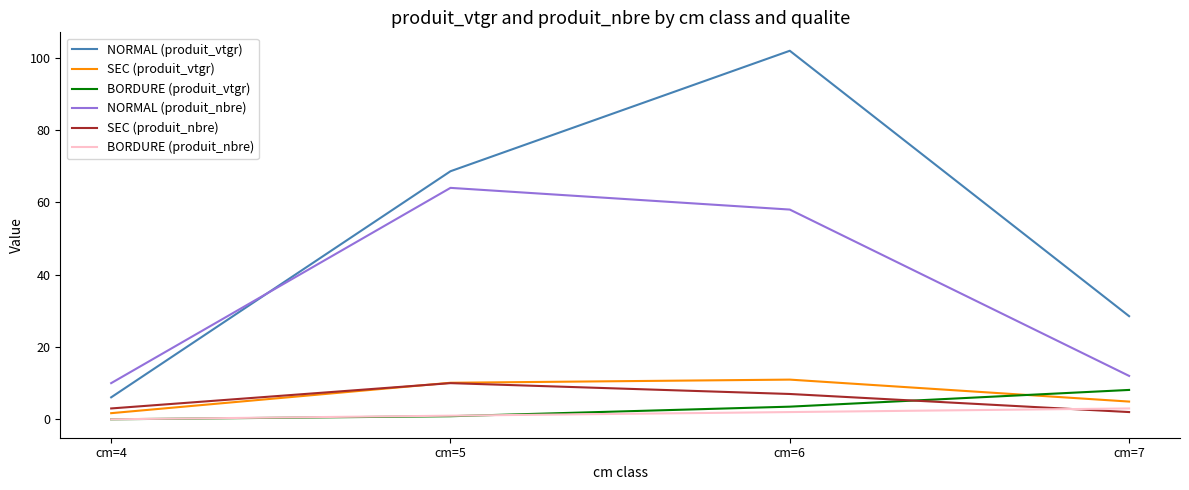

Reading left to right, list all the values displayed in this chart.

NORMAL (produit_vtgr): cm=4=6.1	cm=5=68.6	cm=6=101.9	cm=7=28.5
SEC (produit_vtgr): cm=4=1.7	cm=5=10.1	cm=6=11.0	cm=7=4.9
BORDURE (produit_vtgr): cm=4=0.0	cm=5=0.8	cm=6=3.5	cm=7=8.1
NORMAL (produit_nbre): cm=4=10.0	cm=5=64.0	cm=6=58.0	cm=7=12.0
SEC (produit_nbre): cm=4=3.0	cm=5=10.0	cm=6=7.0	cm=7=2.0
BORDURE (produit_nbre): cm=4=0.0	cm=5=1.0	cm=6=2.0	cm=7=3.0